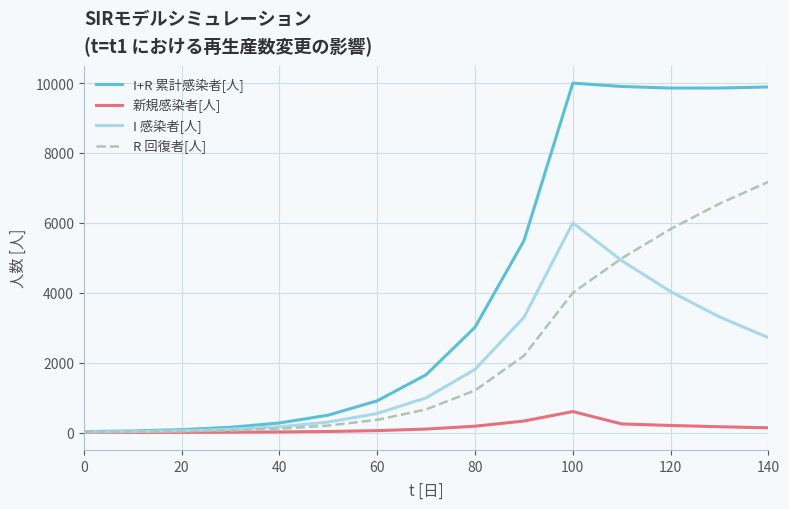

What is the maximum value shown in the chart?

10000.0